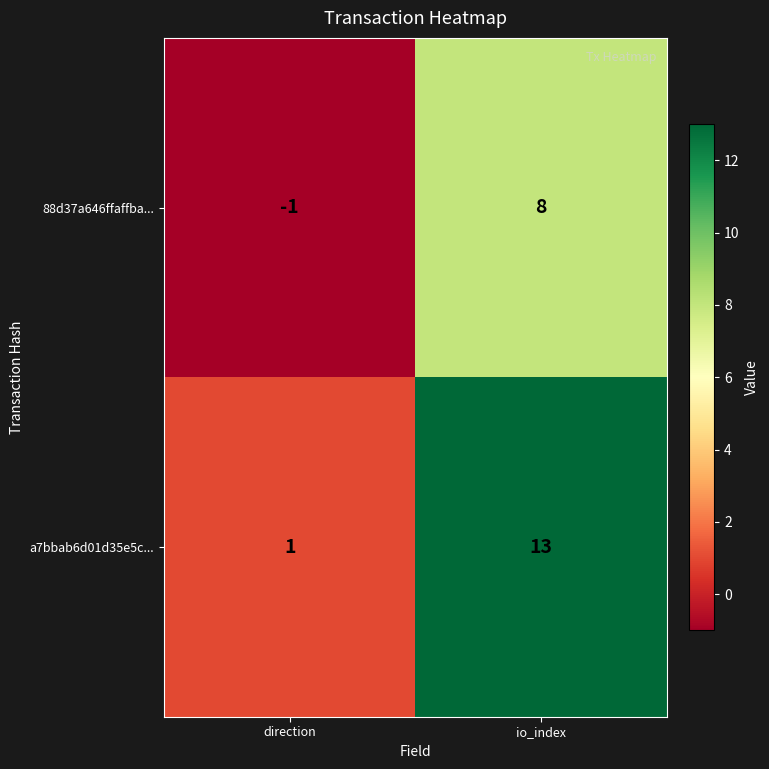

List the series in order of their peak value, highest first.

a7bbab6d01d35e5c..., 88d37a646ffaffba...